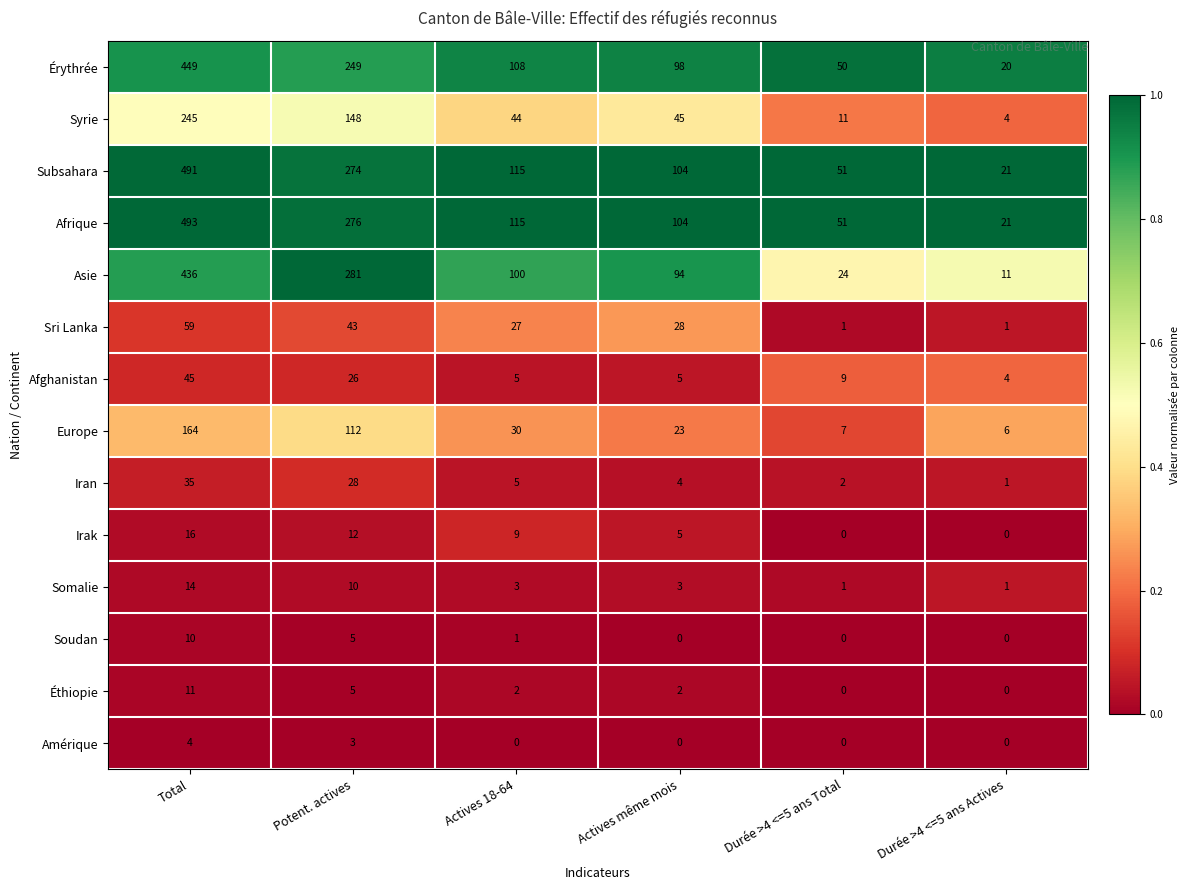

The value of Érythrée at Potent. actives is 438. True or false?

False